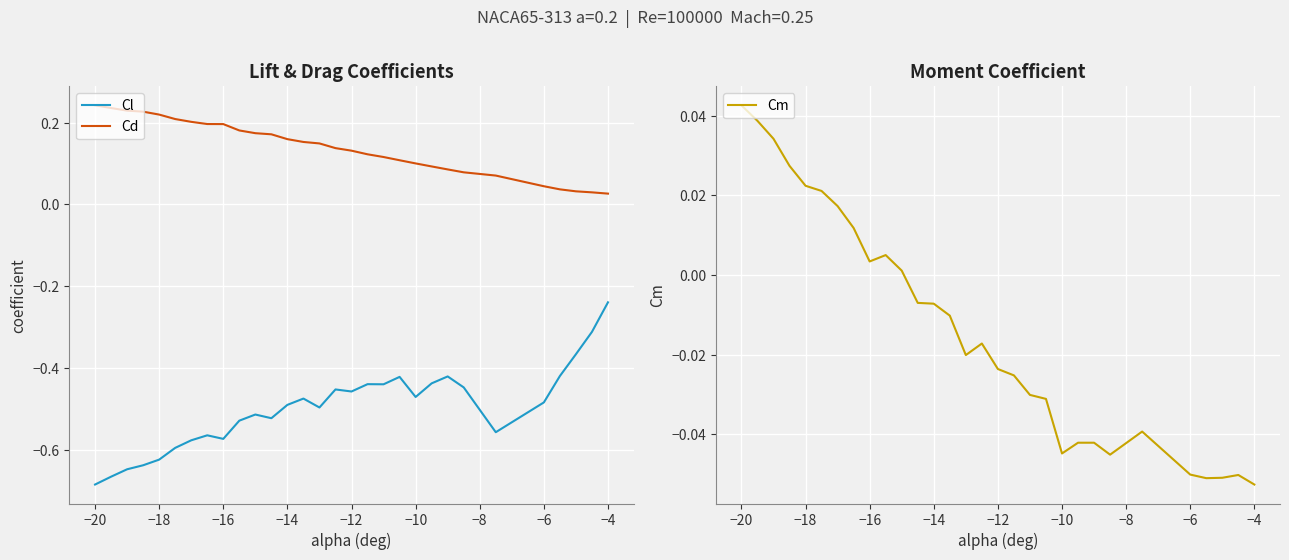

What is the maximum value for Cl?

-0.2